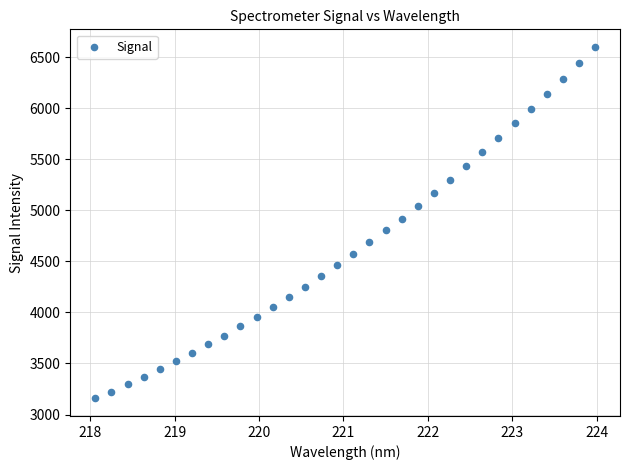

What is the range of Y values (max minus min)?

3441.3